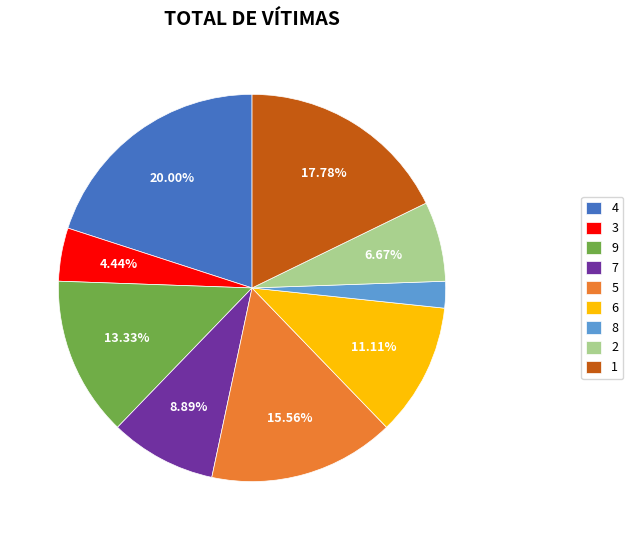

To the nearest percent, what is the average slice percentage?

11%